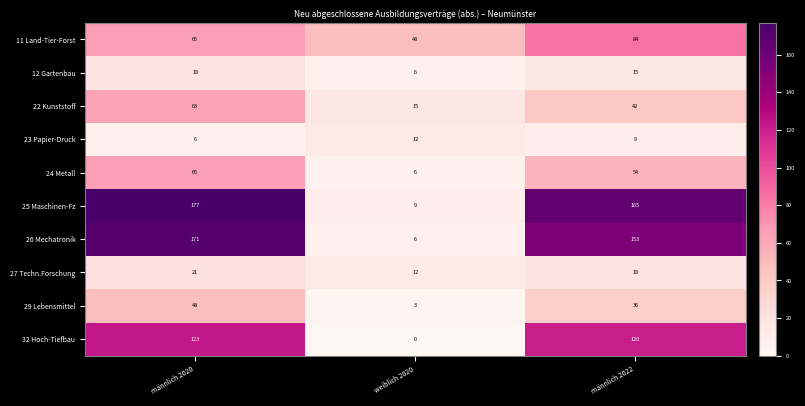

What is the spread (max minus min) of values at weiblich 2020?

48